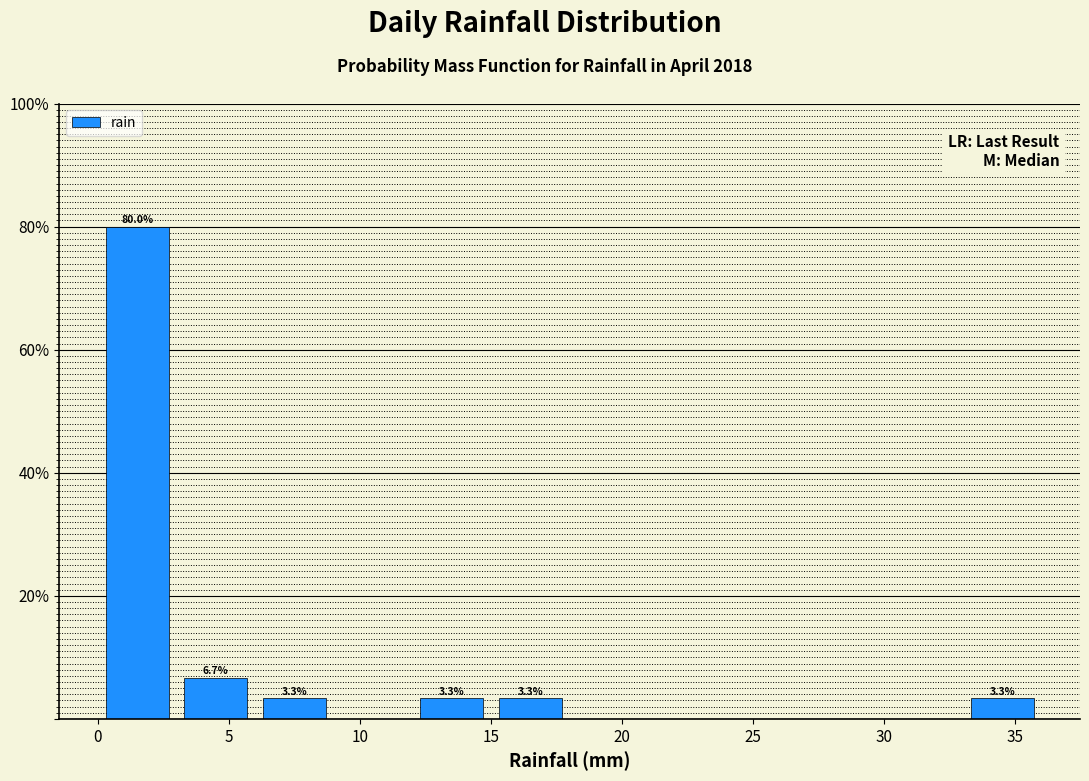

Which range on the x-axis has the tallest bar?

0 to 3